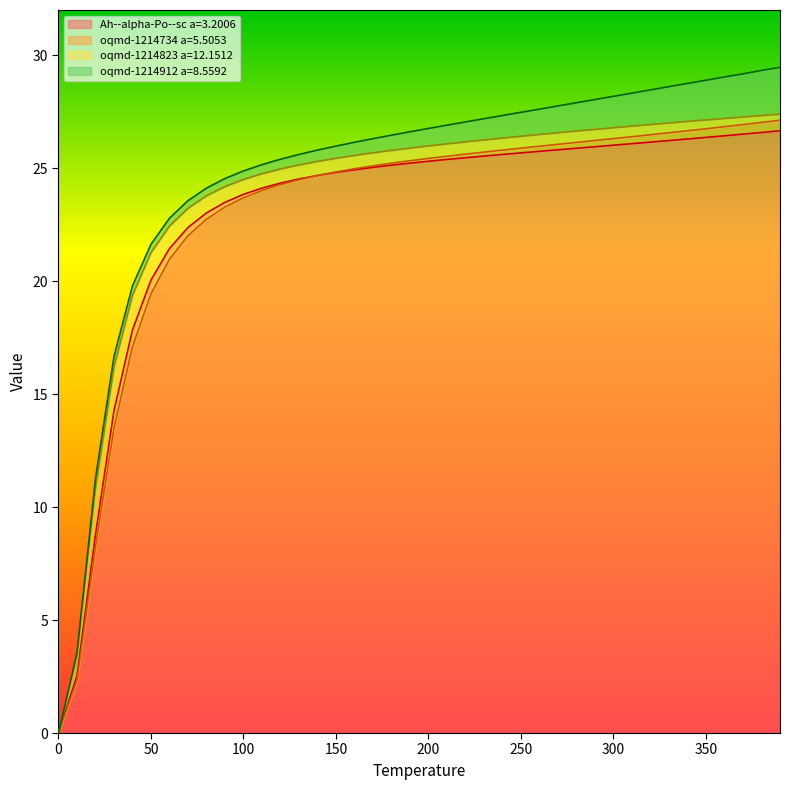

Between 350 and 330, which is larger?

350